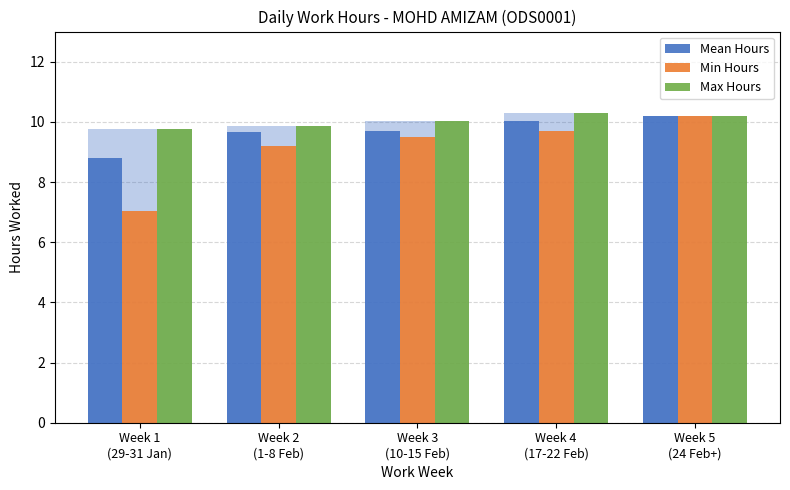

The Max Hours series shows 10.2 at Week 5
(24 Feb+). True or false?

True